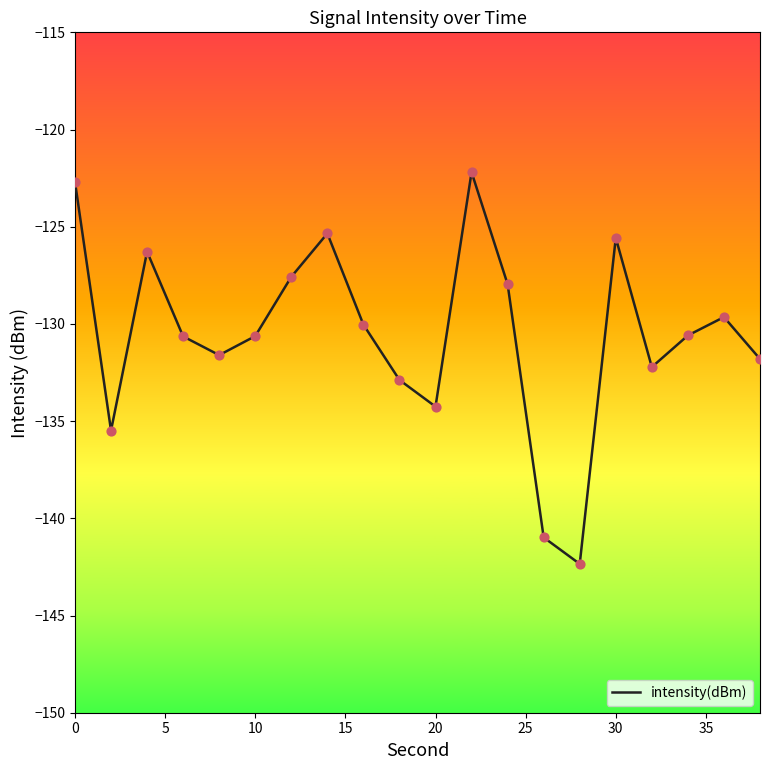

What is the smallest value displayed?

-142.3